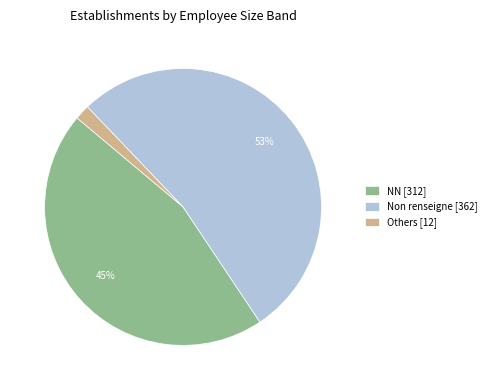

To the nearest percent, what portion does Non renseigne [362] represent?

53%